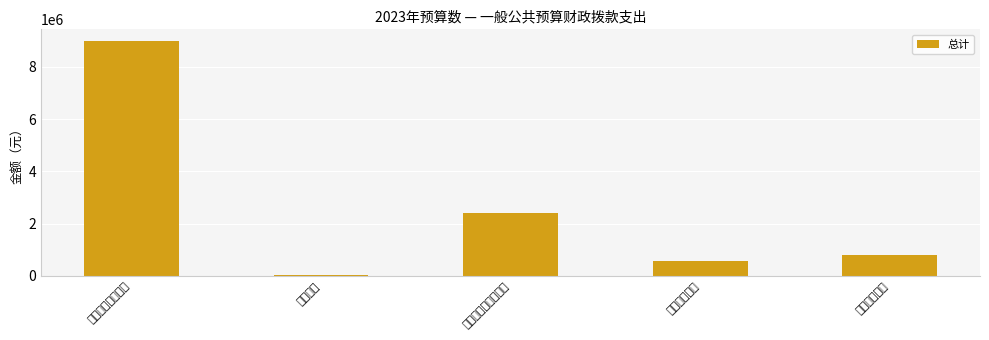

What is the change in value from 一般公共服务支出 to 住房保障支出?

-8175185